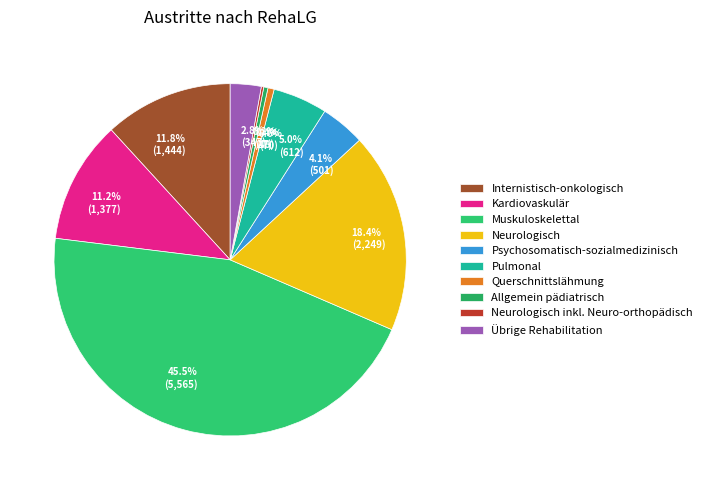

What percentage do Neurologisch inkl. Neuro-orthopädisch and Neurologisch together represent?

18.6%